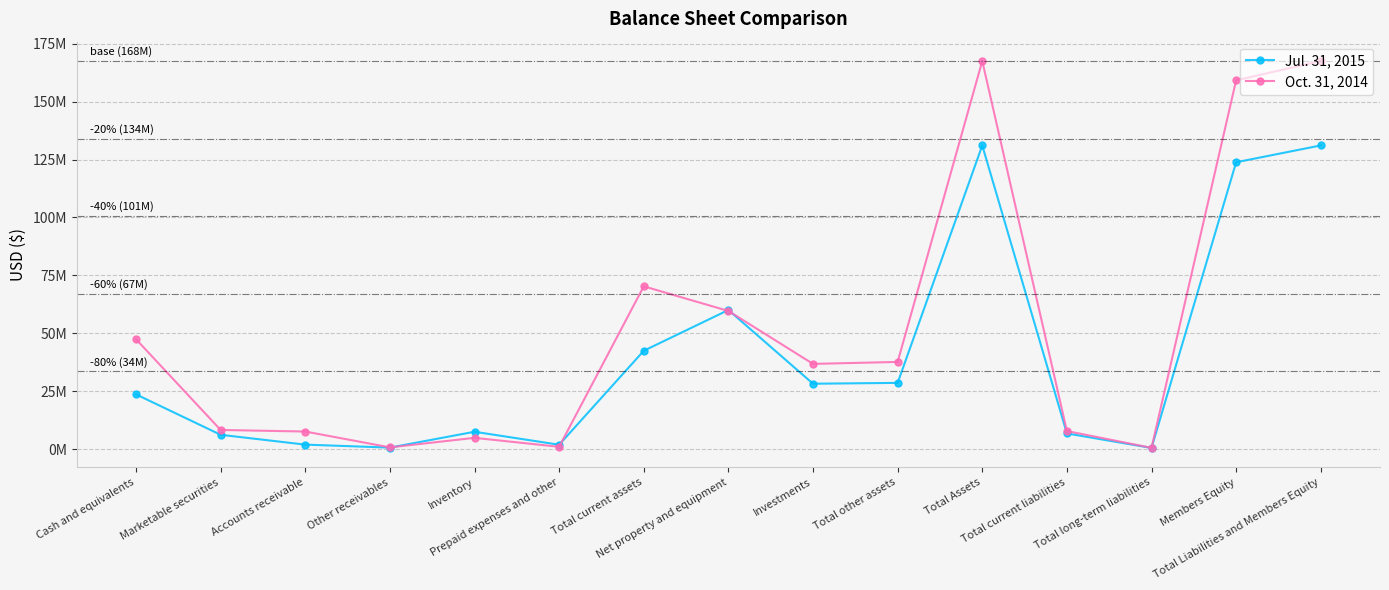

True or false: Oct. 31, 2014 has a value of 8262637 at Marketable securities.

True